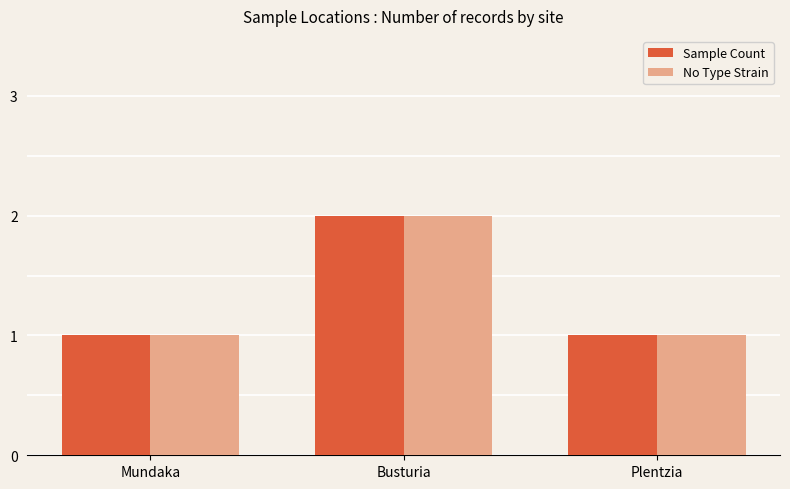

At which category is the sum across all series the highest?

Busturia